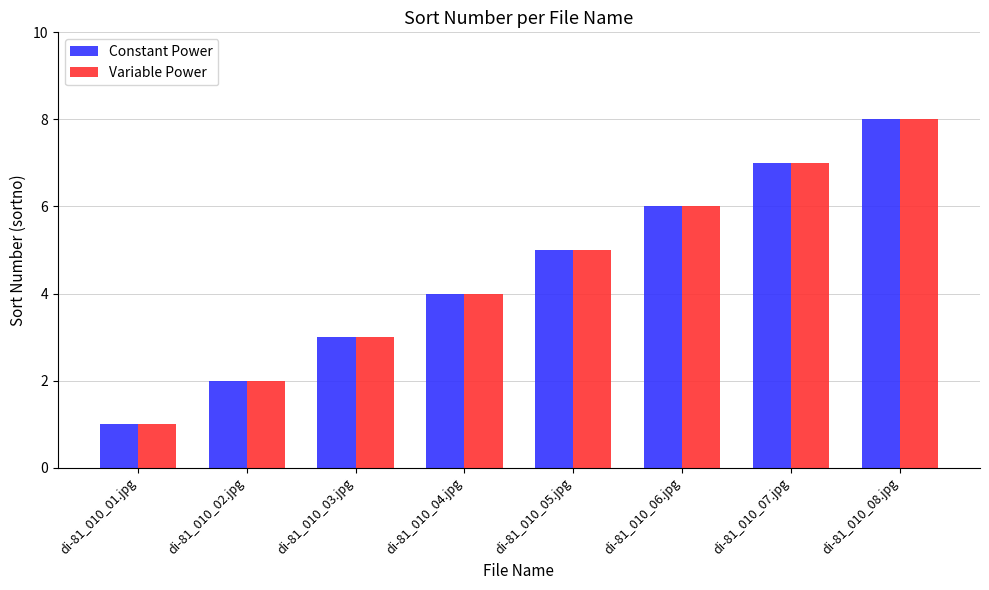

At which category is the sum across all series the highest?

di-81_010_08.jpg